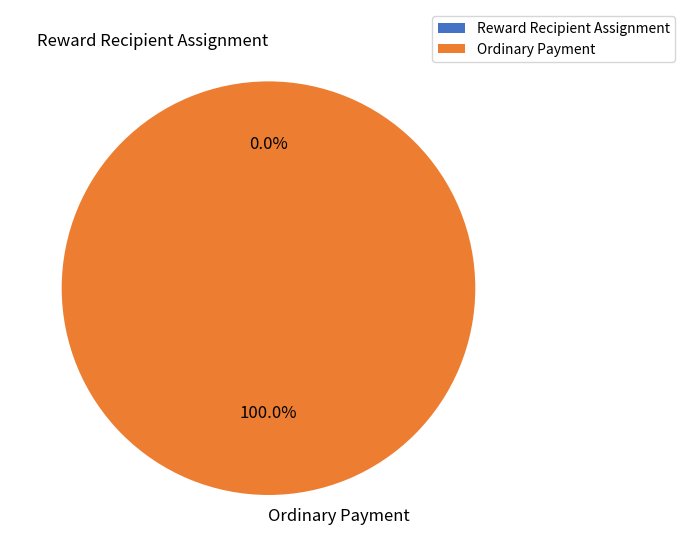

Count the number of slices in the pie.

2